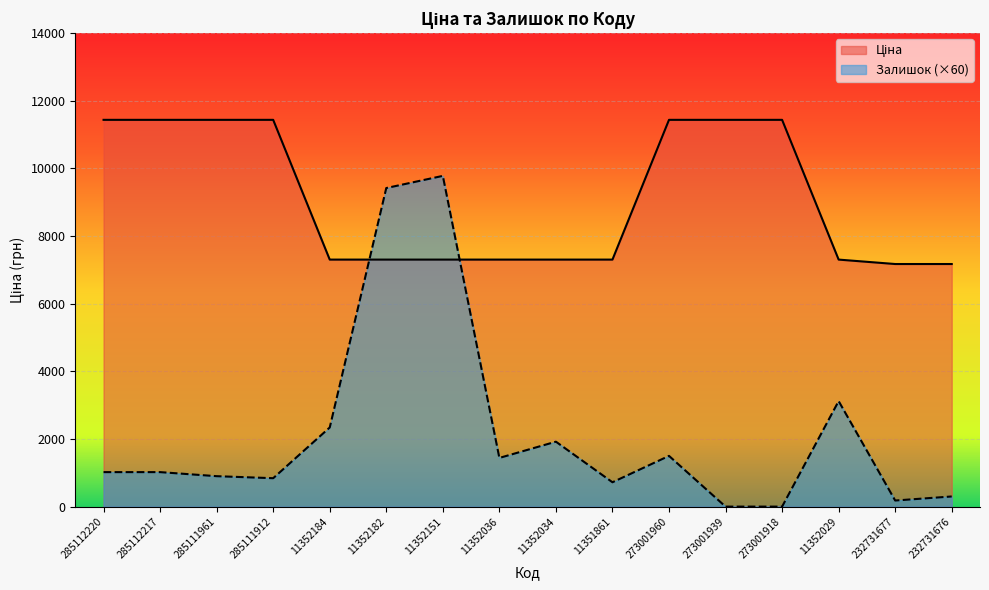

What is the spread (max minus min) of values at 285111961?

10536.8